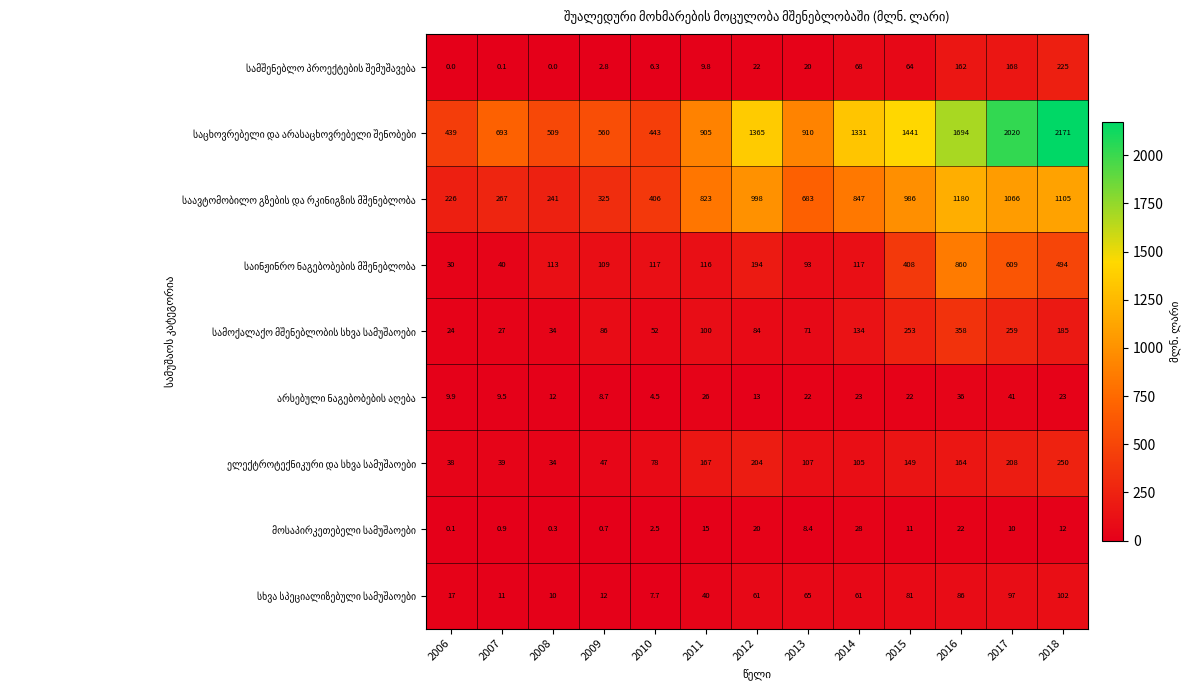

What is the spread (max minus min) of values at 2007?

692.9